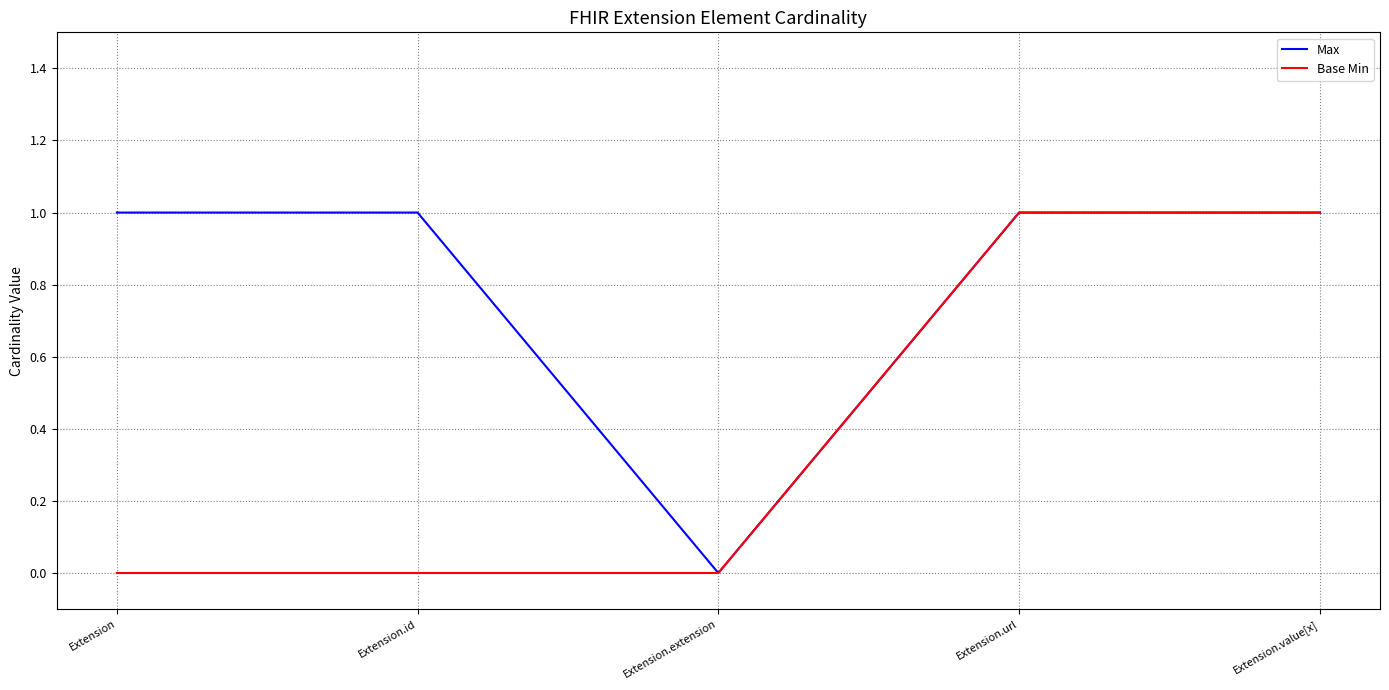

At which label does Max reach its minimum?

Extension.extension